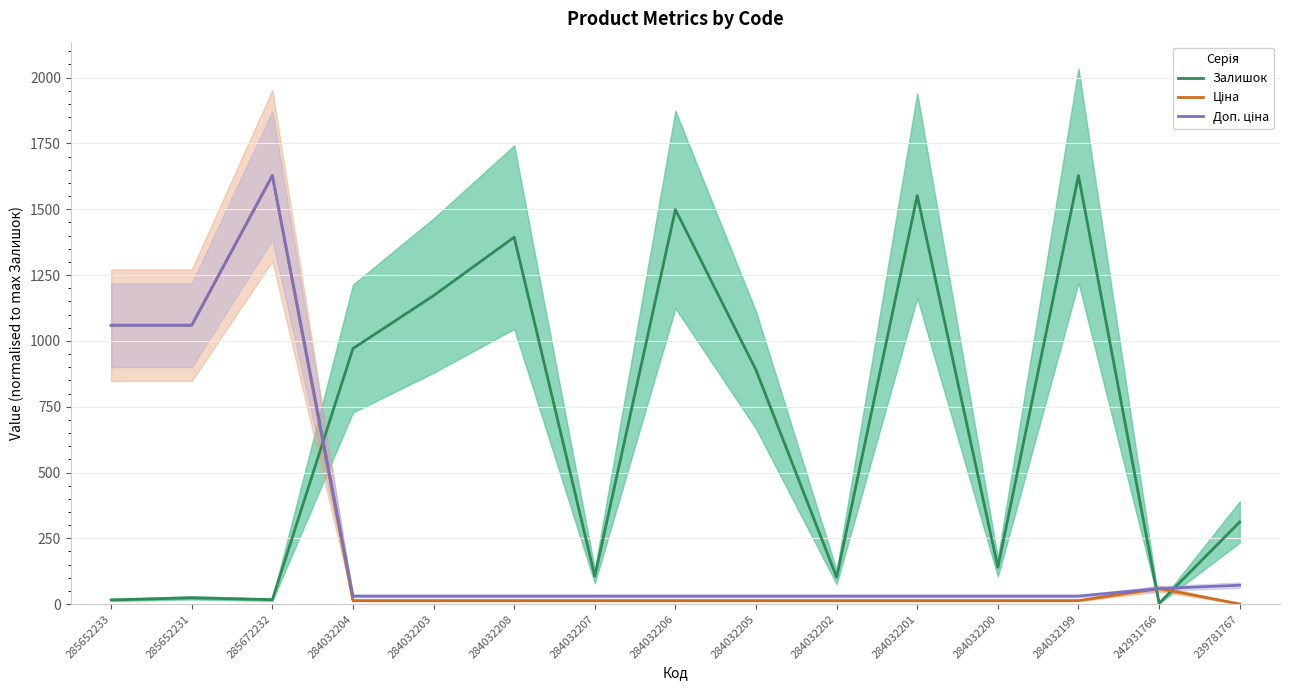

In Доп. ціна, how many points are higher than both neighbors (excluding endpoints)?

1